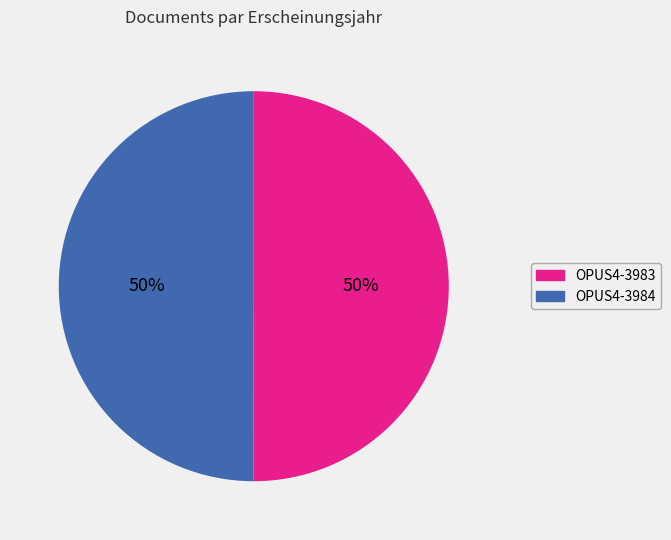

Approximately how many times larger is the value at OPUS4-3983 compared to OPUS4-3984?

1.0